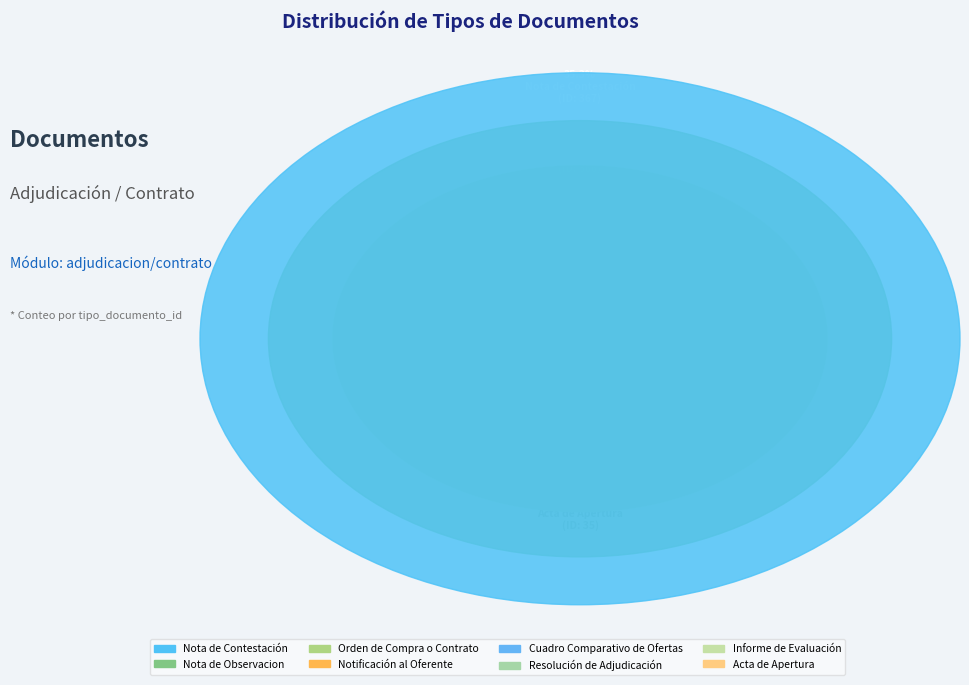

Which slice is the largest?

Nota de Contestación